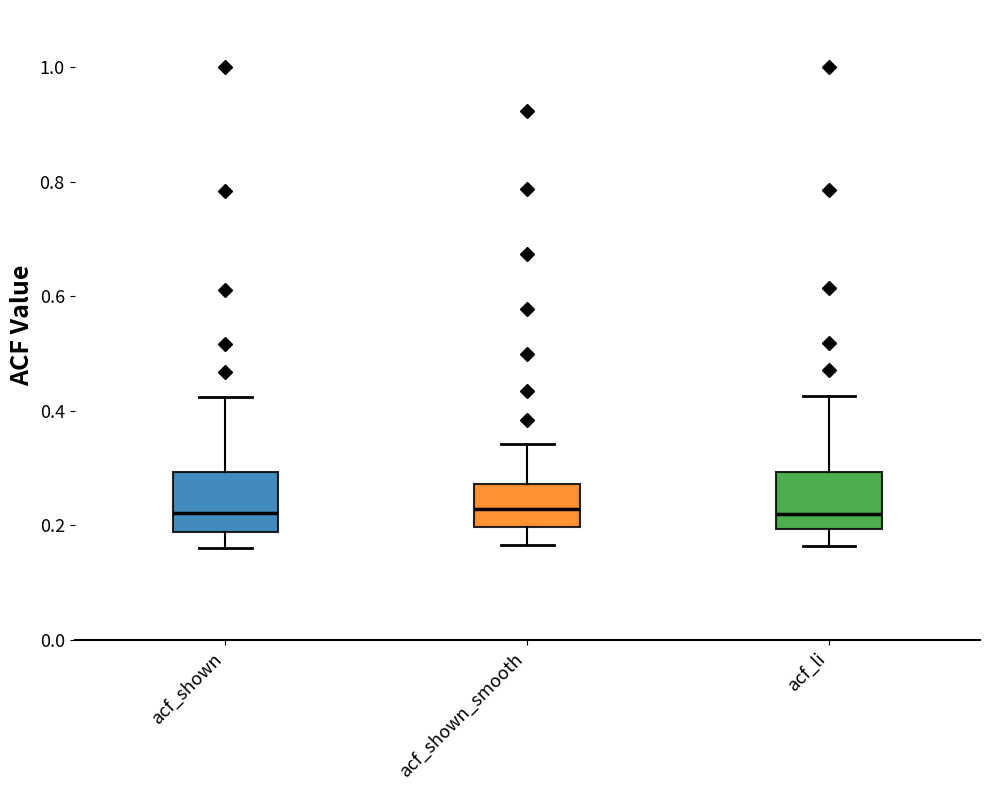

Reading left to right, transcribe this box plot: for each box, give where its median line is, the range the box spans, and where its two whiskers end, as read against the y-axis. The values are not printed on the chart, so give them approximately, as read against the axis.

acf_shown: median 0.22, box 0.18 to 0.30, whiskers 0.16 to 0.42
acf_shown_smooth: median 0.22, box 0.20 to 0.28, whiskers 0.16 to 0.34
acf_li: median 0.22, box 0.20 to 0.30, whiskers 0.16 to 0.42